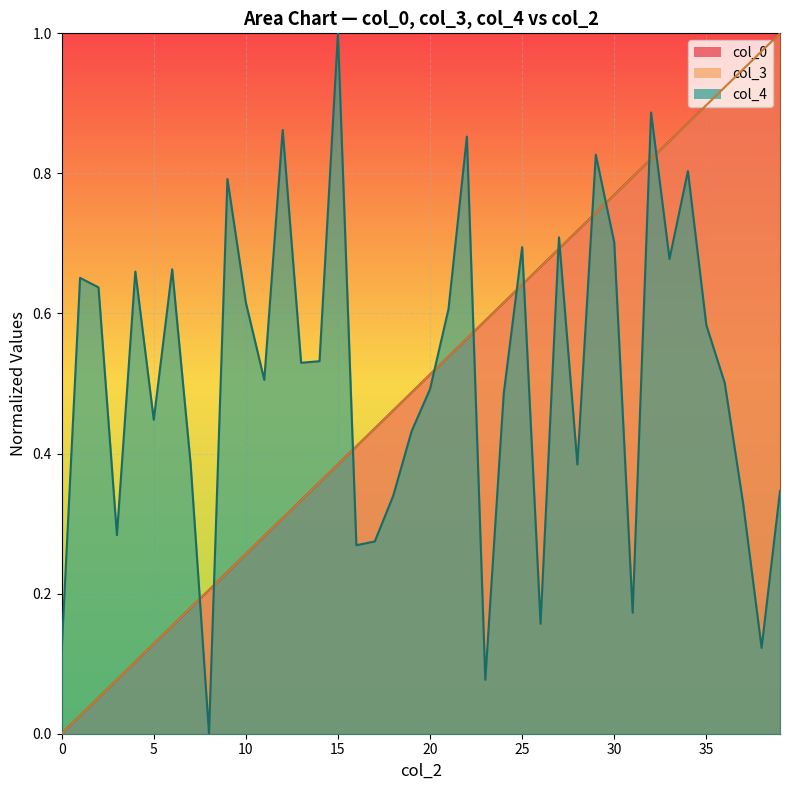

The col_3 series shows 0.5 at 31. True or false?

False